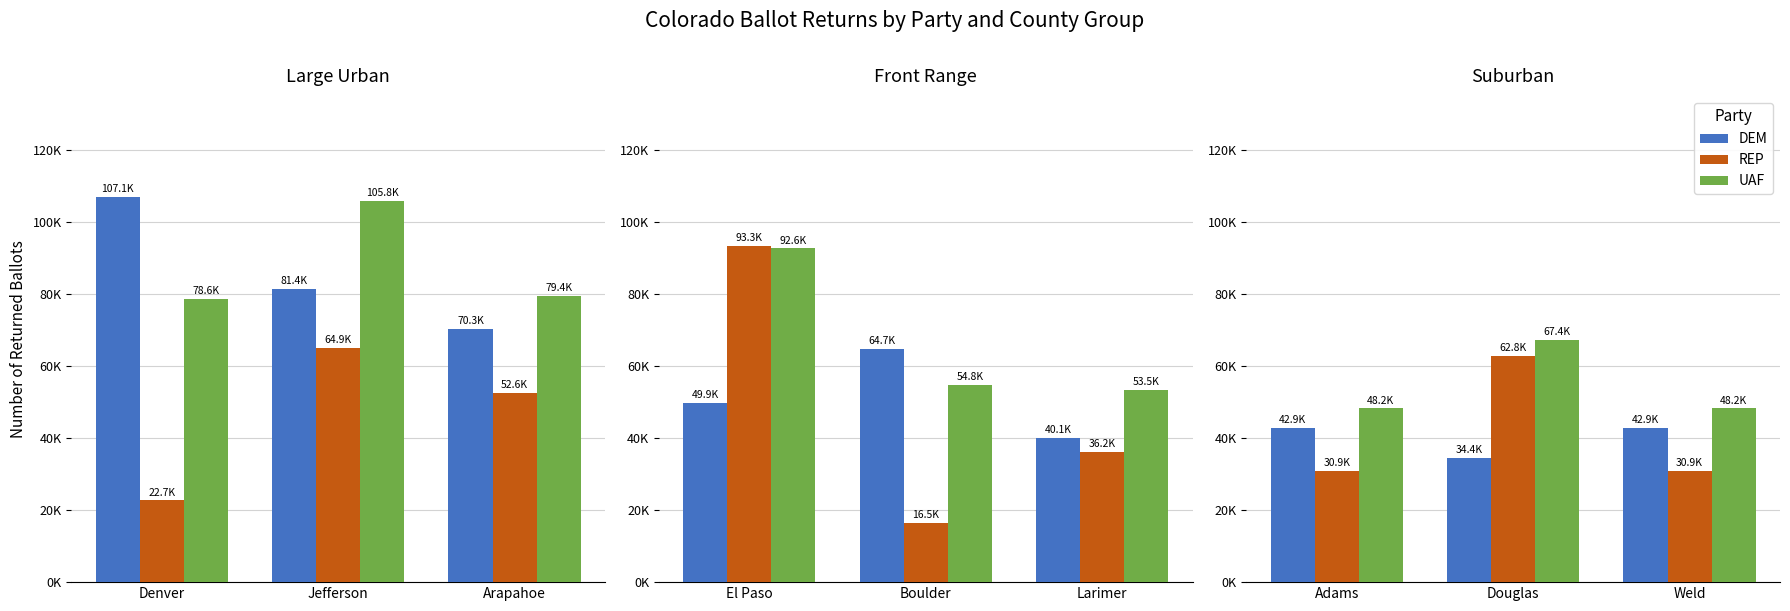

What position from the left is Weld?

3